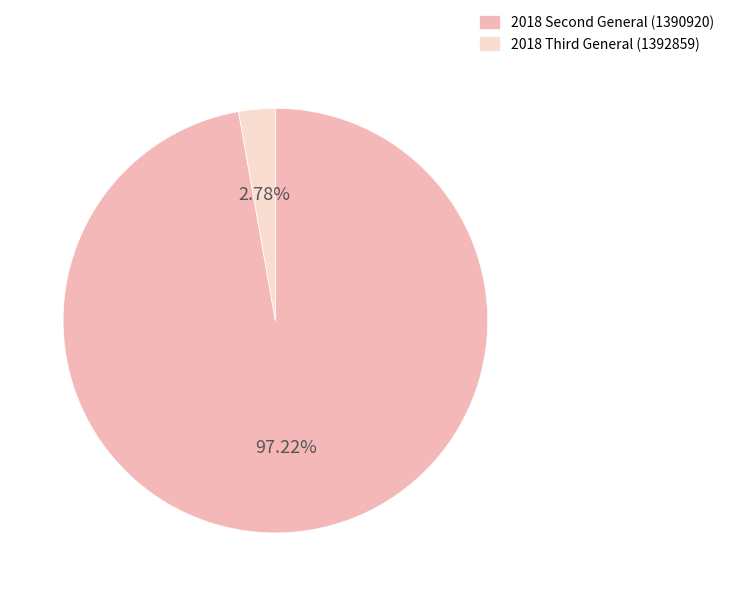

Which slice is the largest?

2018 Second General (1390920)